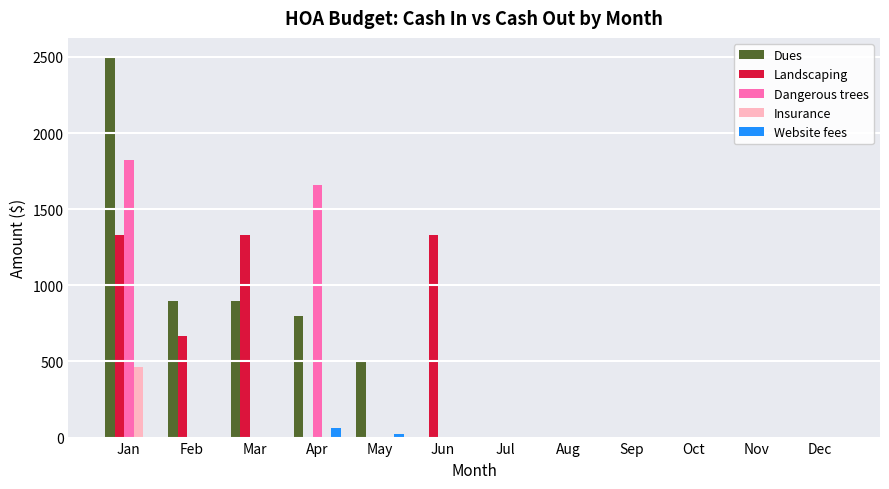

Does the chart contain stacked bars?

No